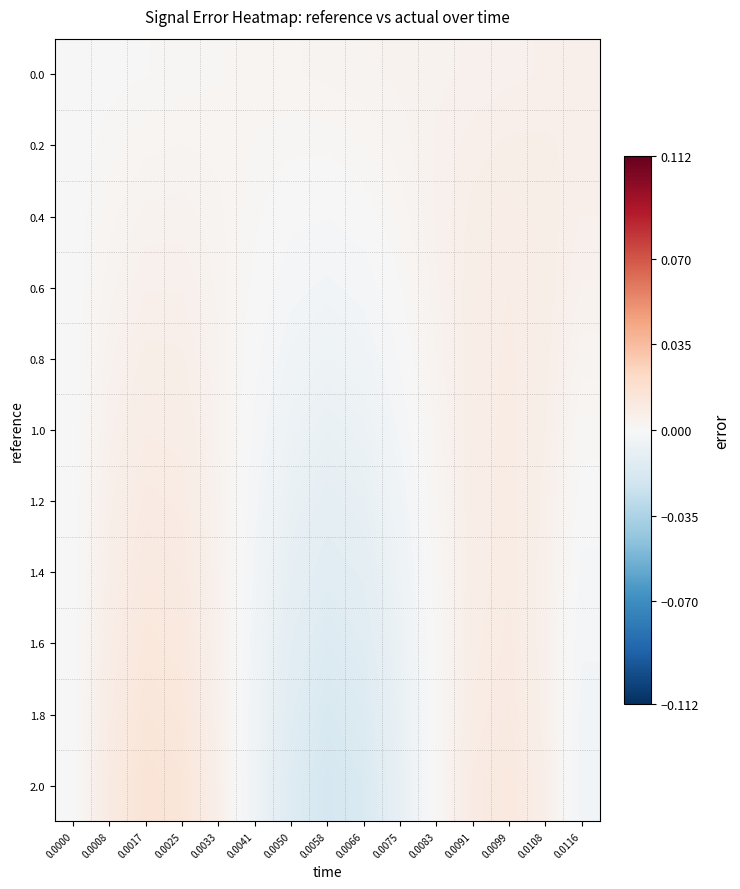

Between 0.0075 and 0.0091, which series saw the biggest shift?

2.0